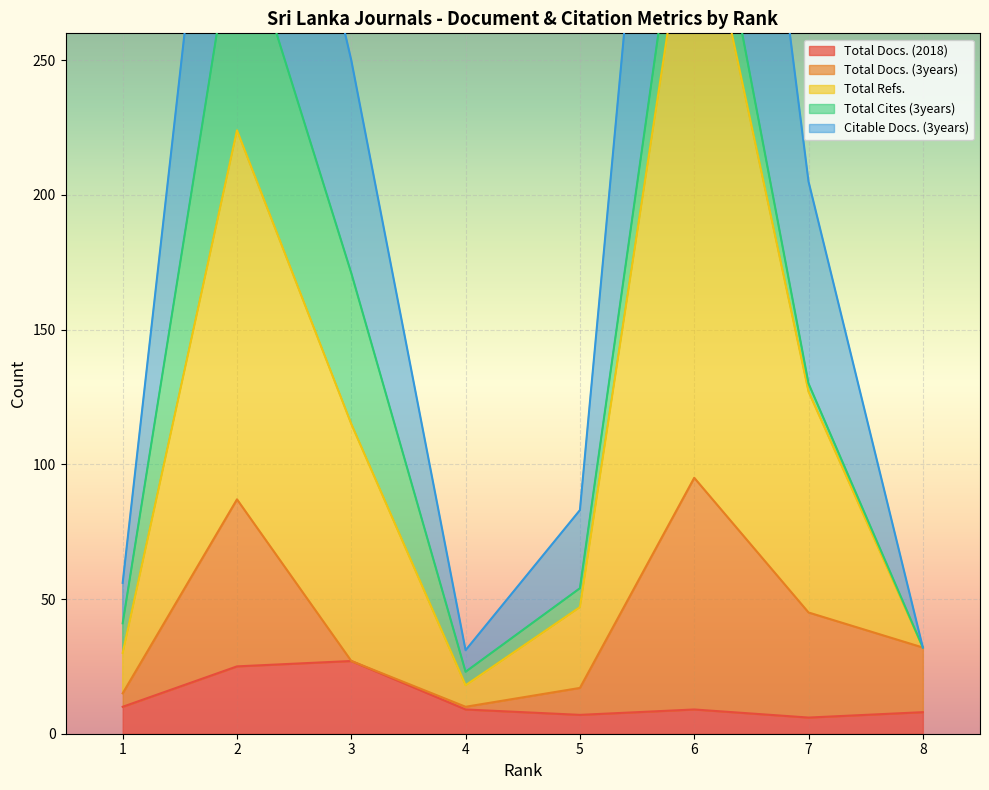

What is the value of the Total Refs. point at the 3rd from the left?

115